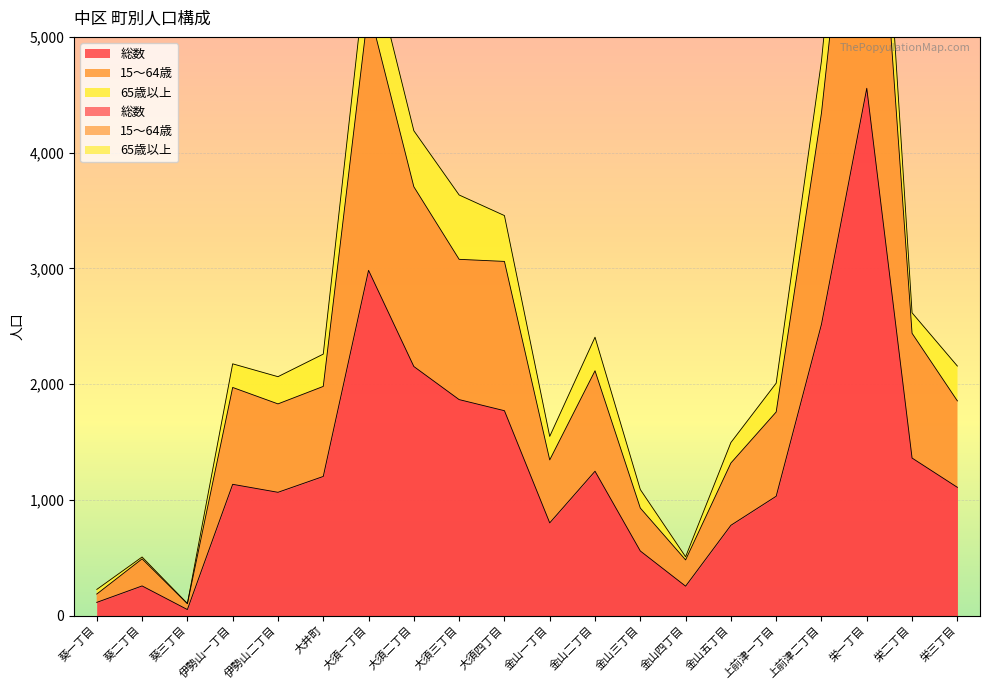

How many values in the 総数 series are below 1134?

10